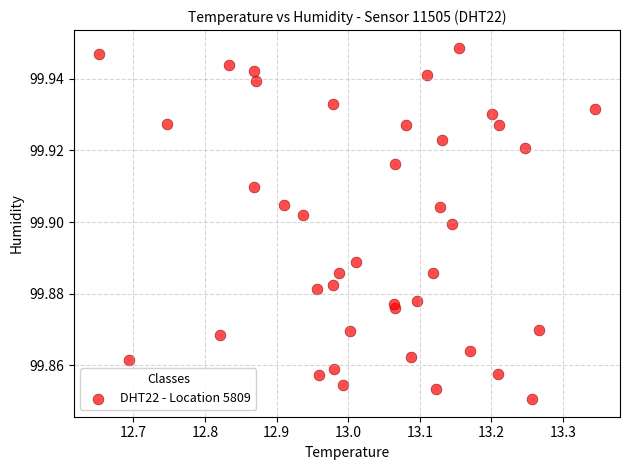

What is the range of X values (max minus min)?

0.7